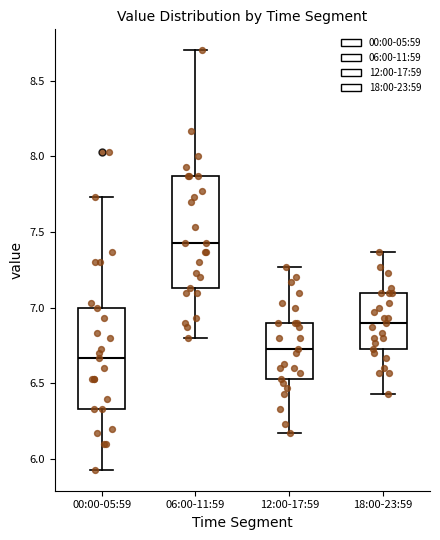

Which box is the tallest, from its lower edge to its upper edge?

06:00-11:59